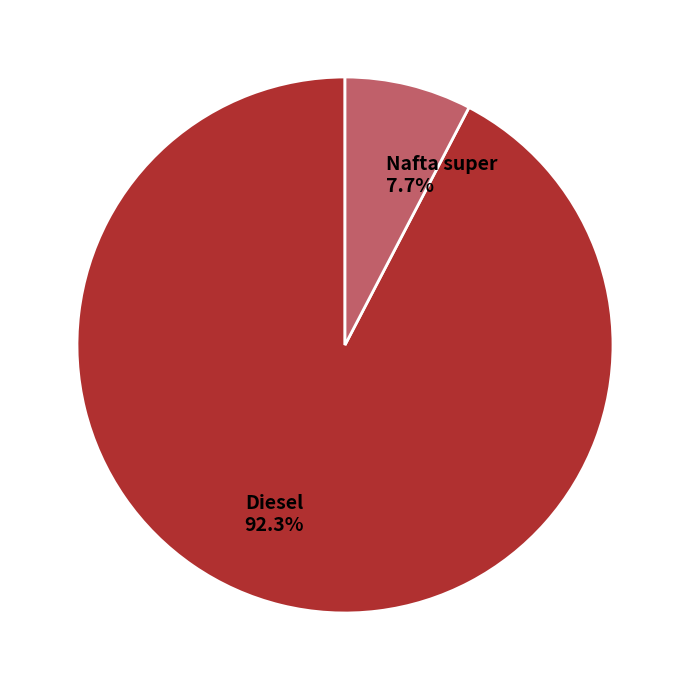

How many segments does this pie chart have?

2